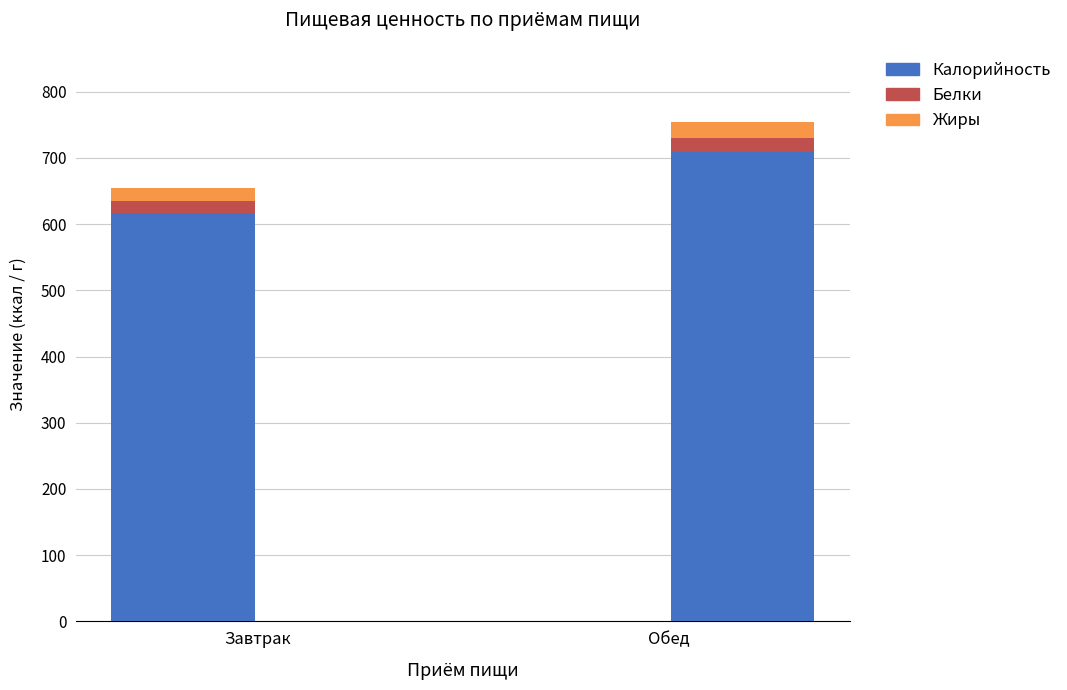

What position from the right is Обед?

1